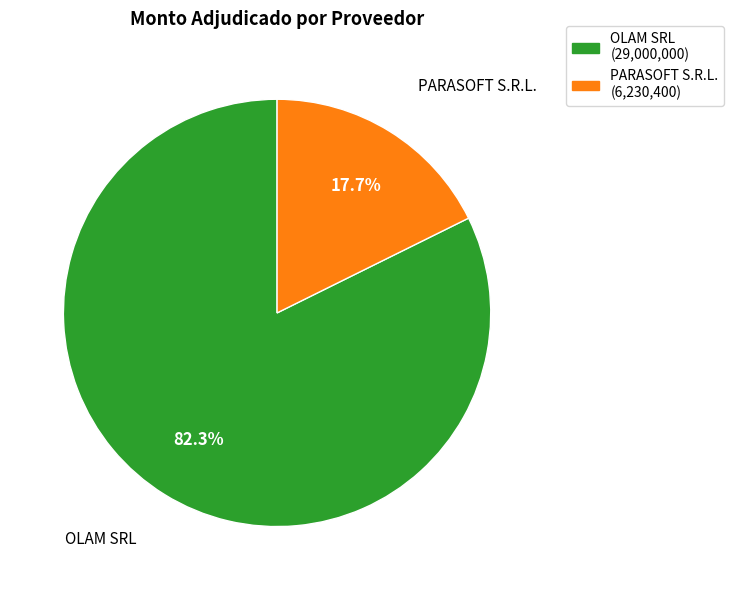

How many segments does this pie chart have?

2